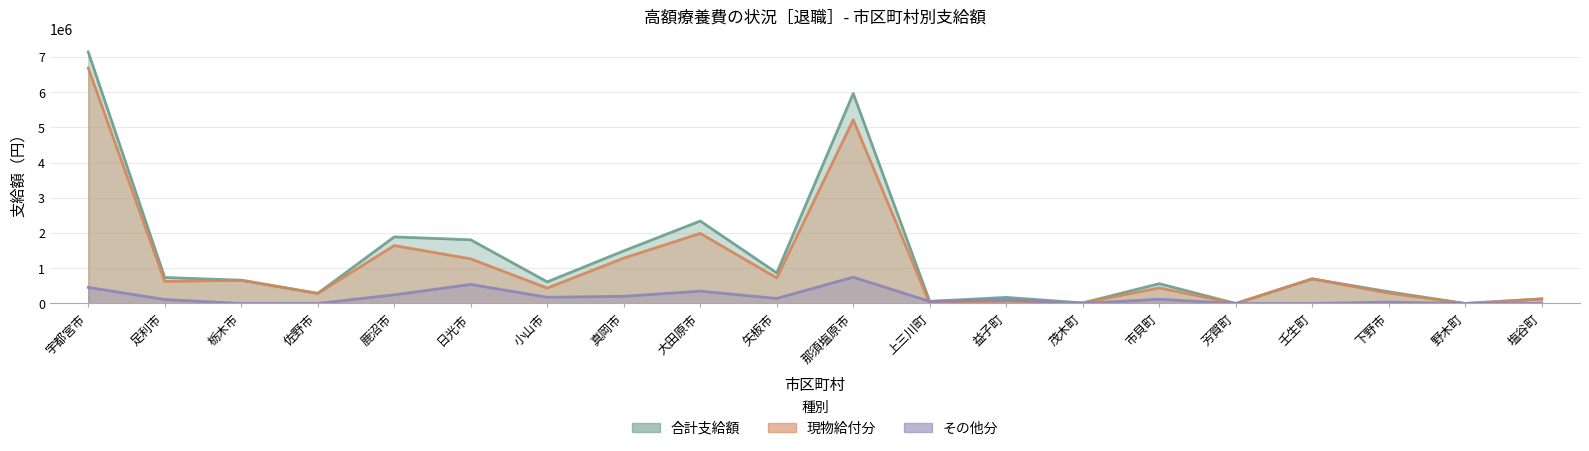

The 現物給付分 series shows 9500160 at 宇都宮市. True or false?

False